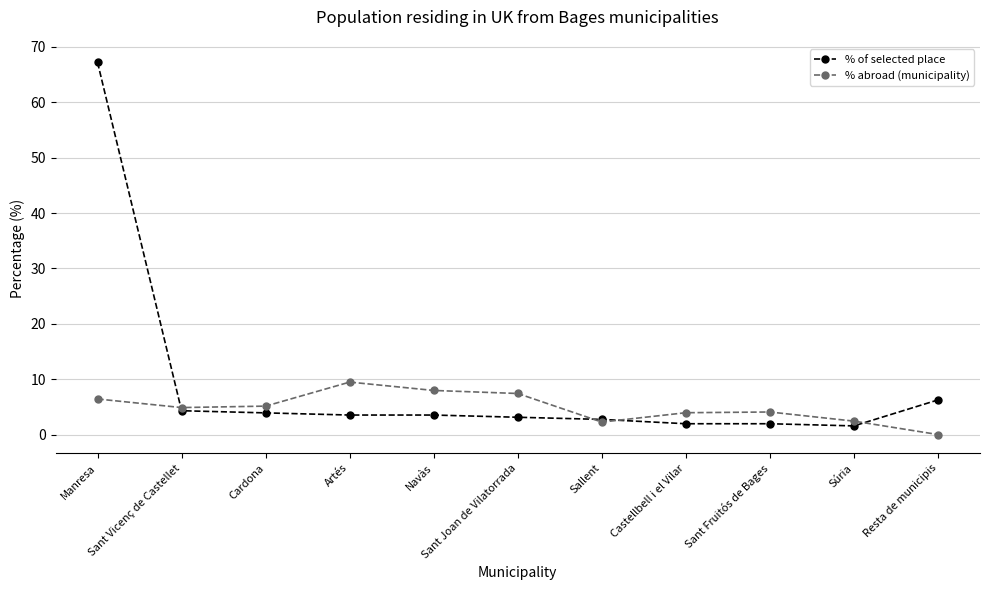

At which category is the sum across all series the highest?

Manresa